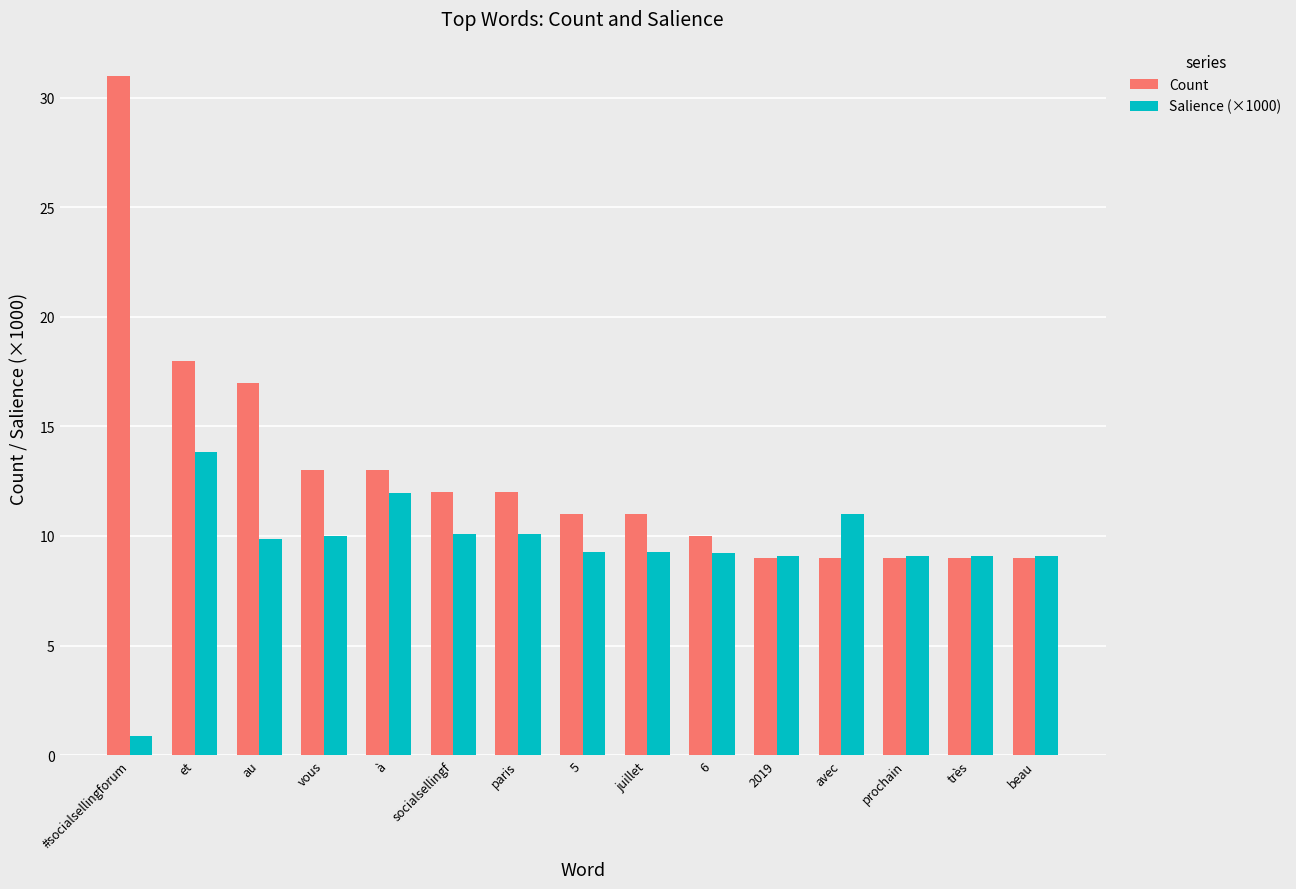

At au, list the series in order from smallest to largest.

Salience (×1000), Count